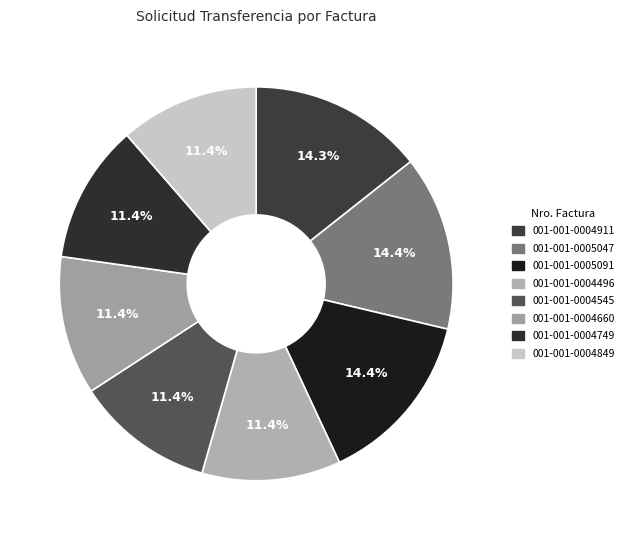

How many segments does this pie chart have?

8